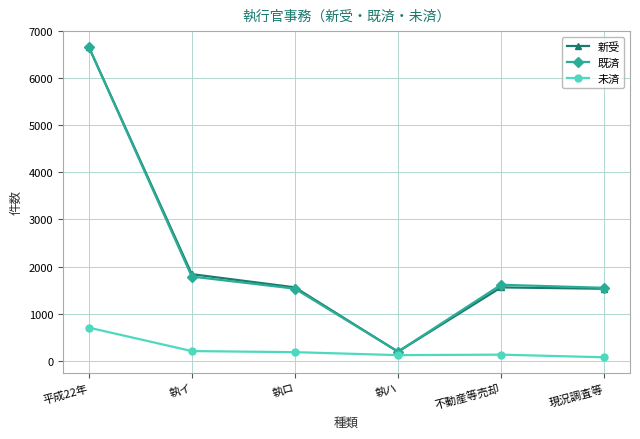

Where does the 未済 series first go above 181?

平成22年